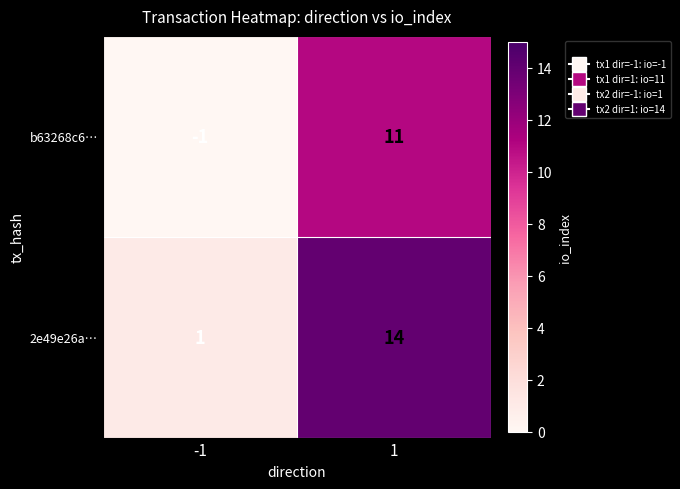

Between -1 and 1, which series saw the biggest shift?

2e49e26a…